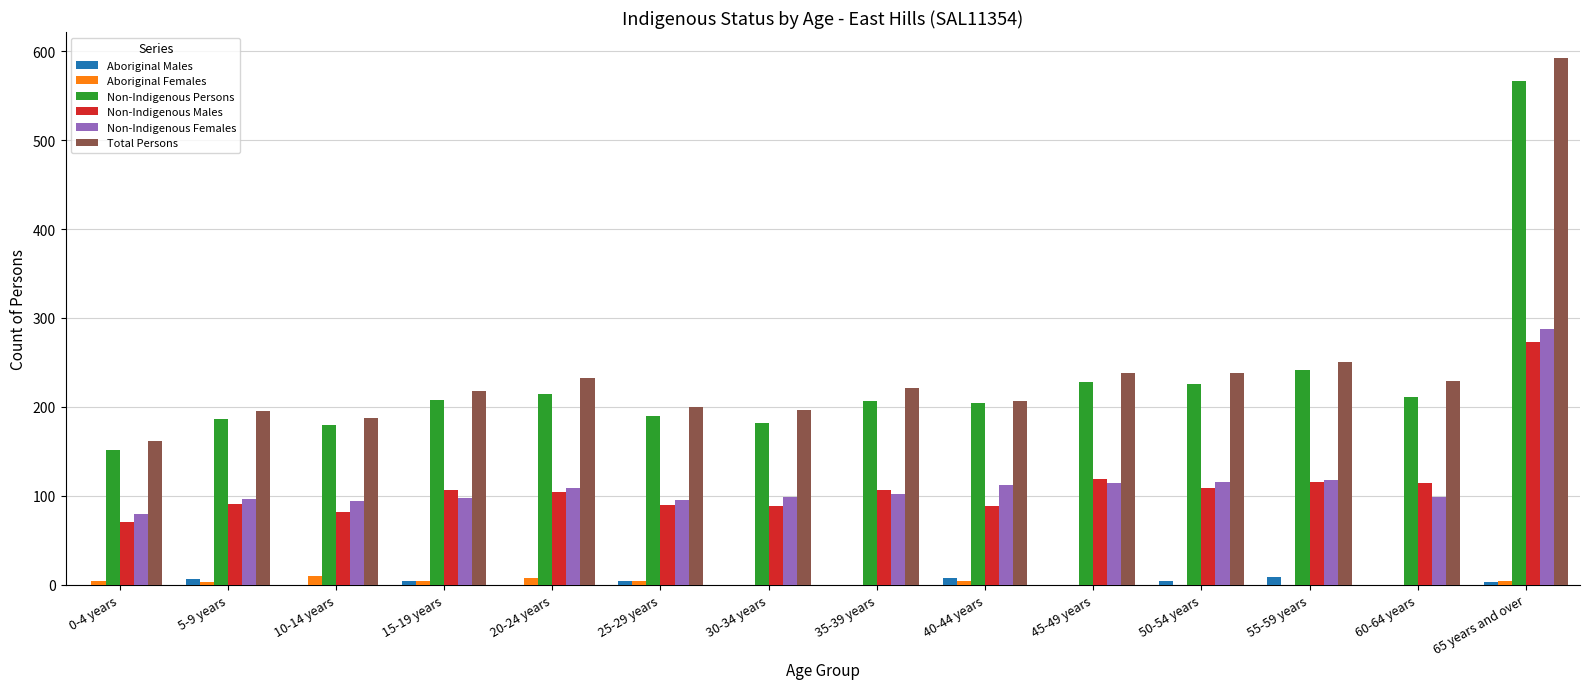

The value of Non-Indigenous Males at 60-64 years is 167. True or false?

False